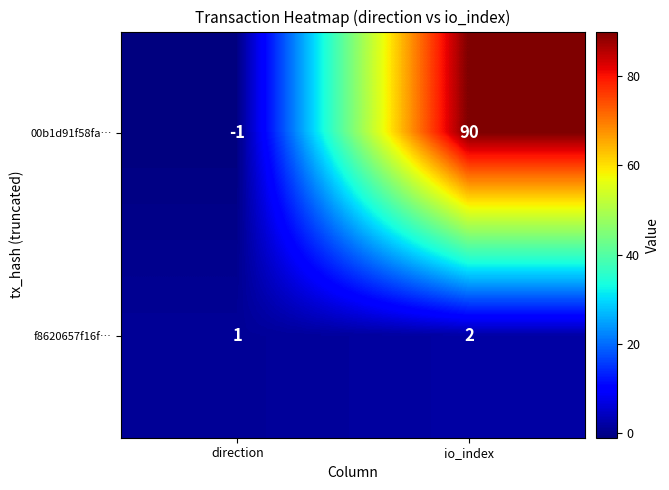

Which series has the widest spread of values?

00b1d91f58fa…